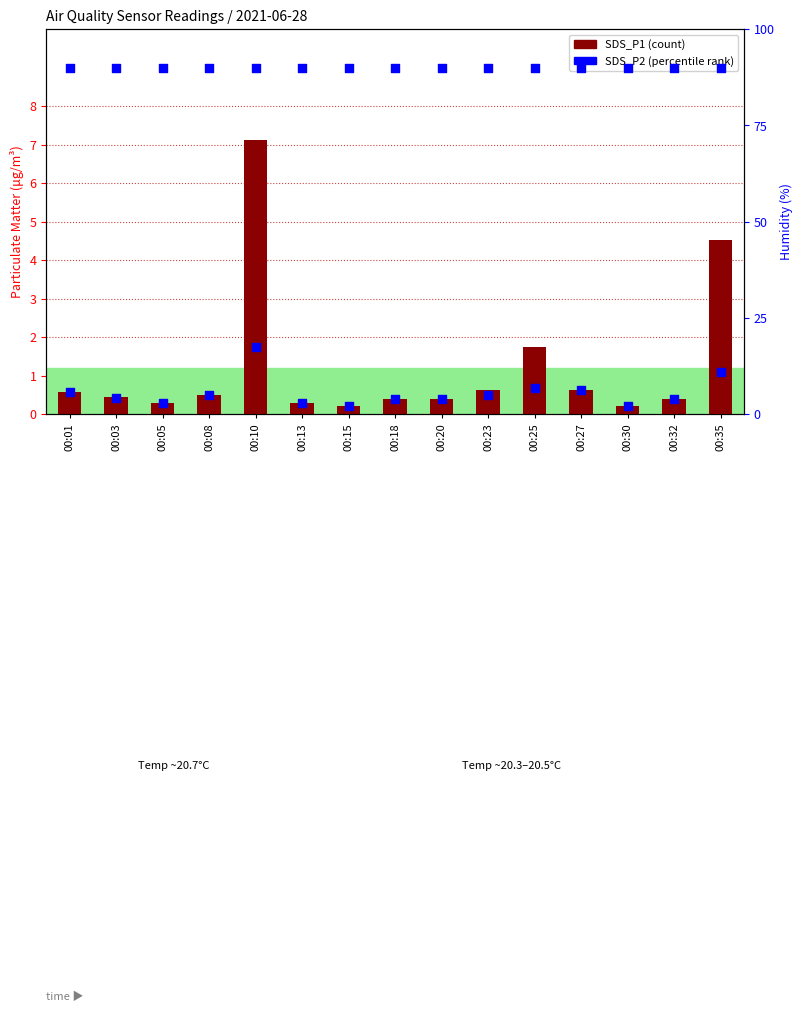

Which series contains the highest Y value?

SDS_P2